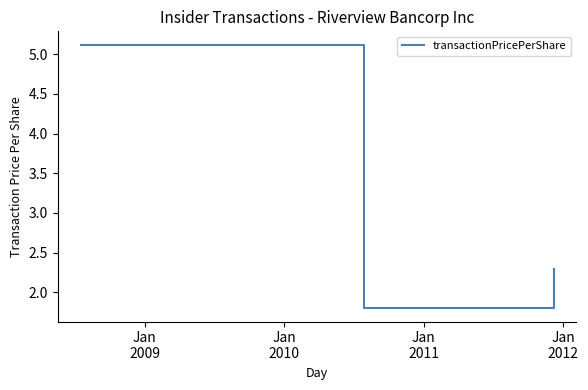

What is the greatest value displayed?

5.1